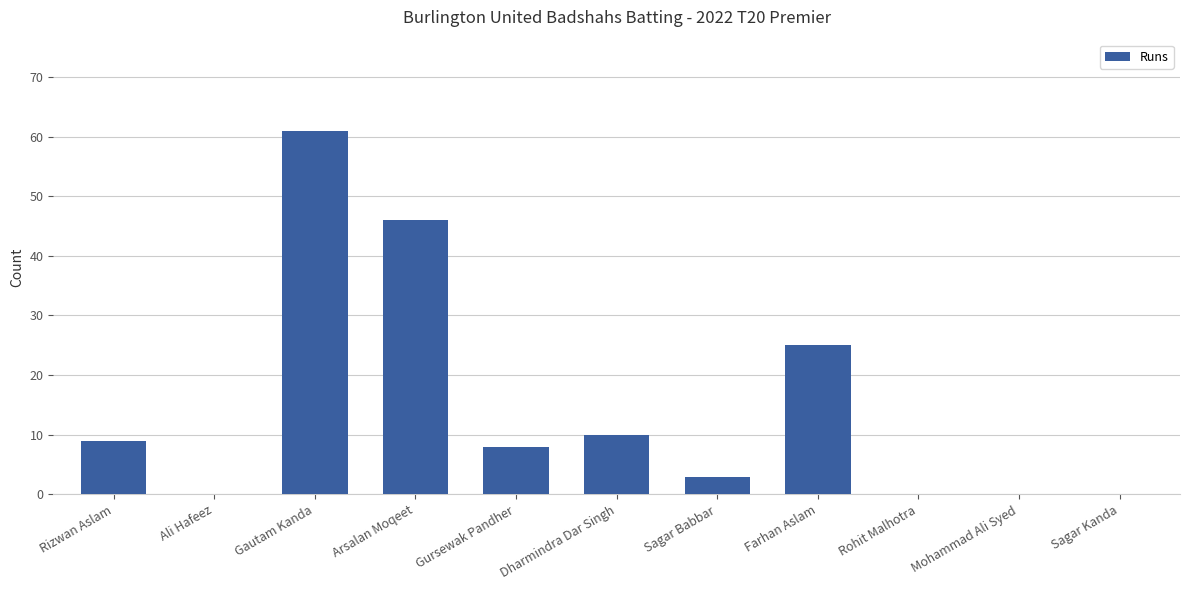

Is it true that the value at Gautam Kanda is 80?

False